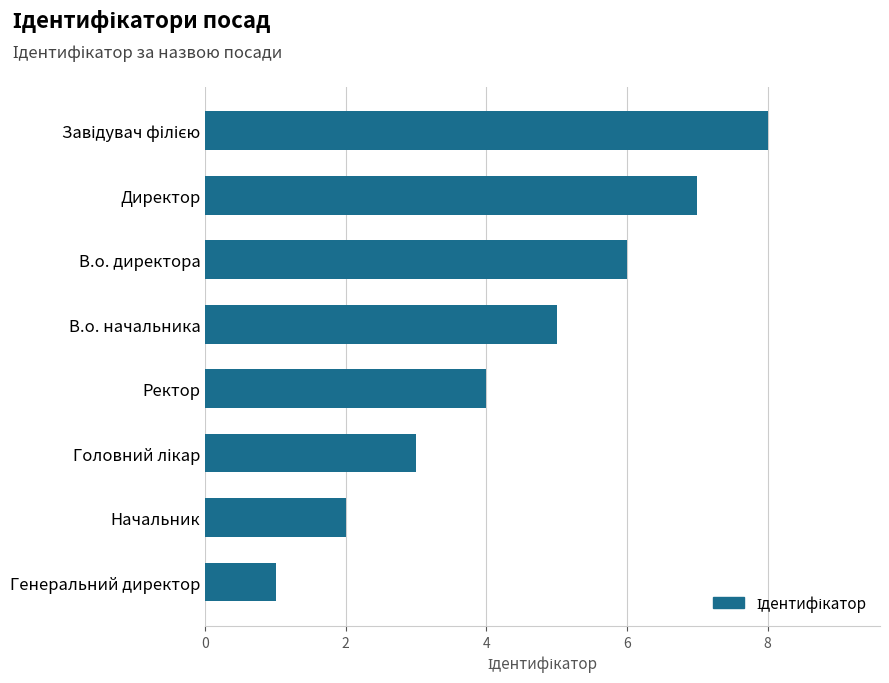

Which category has the lowest value across all series?

Генеральний директор